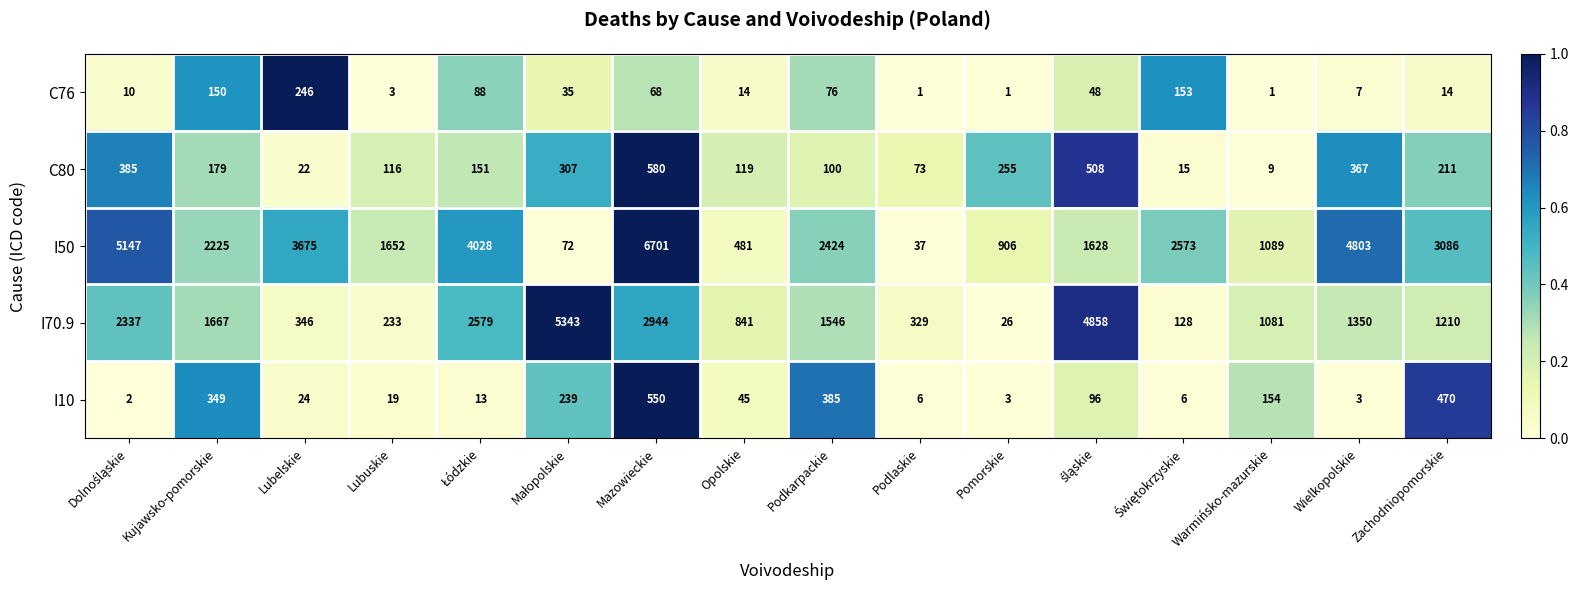

Is the value of I10 at Pomorskie greater than the value of I70.9 at Mazowieckie?

No